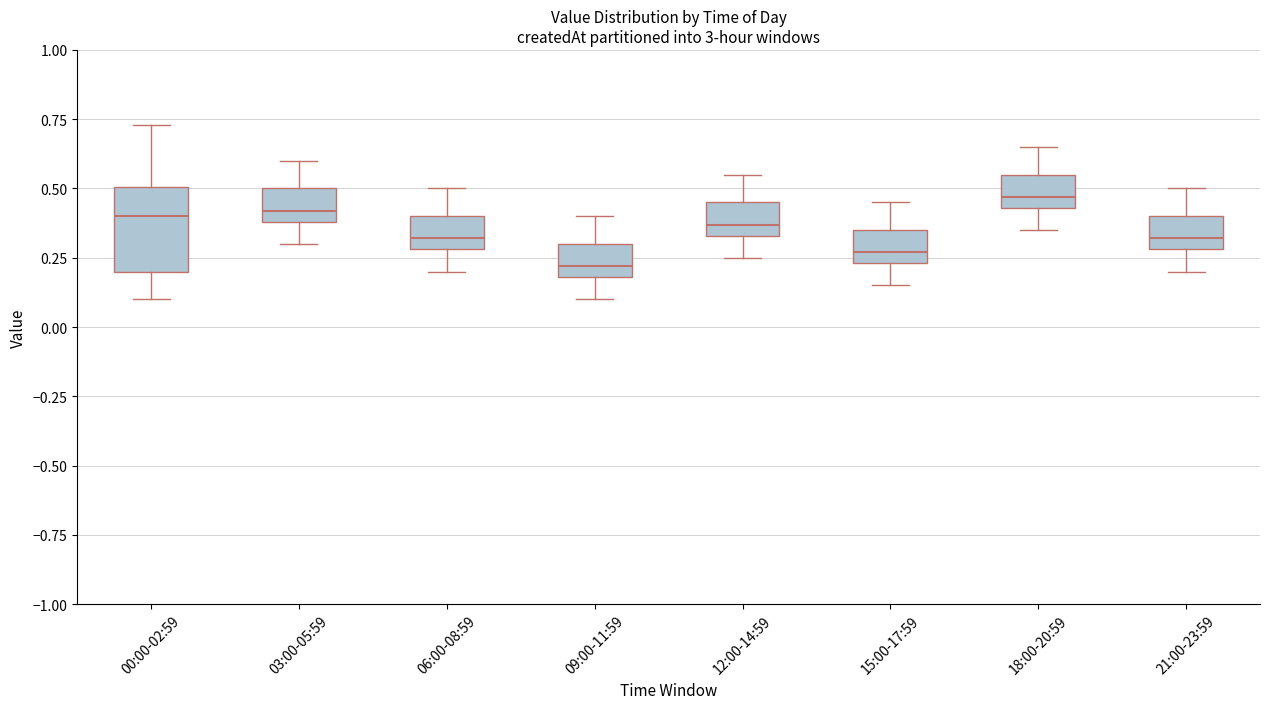

Which box's median line is the lowest?

09:00-11:59